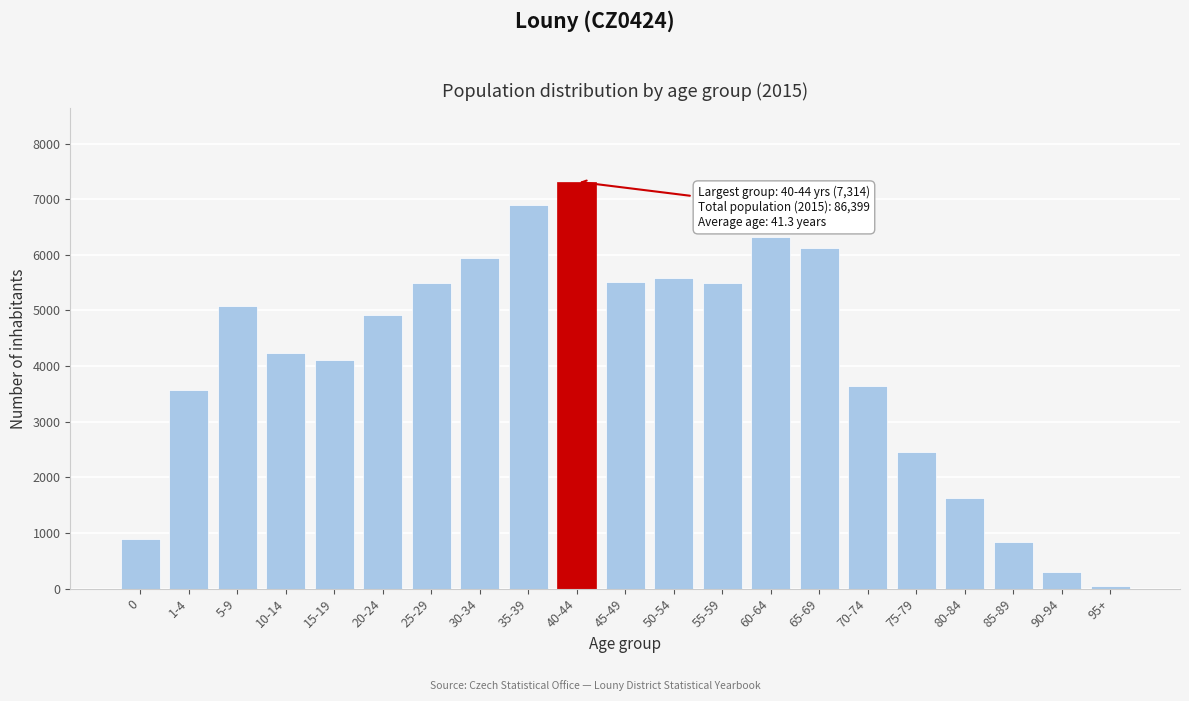

The value at 55-59 is 5486. True or false?

True